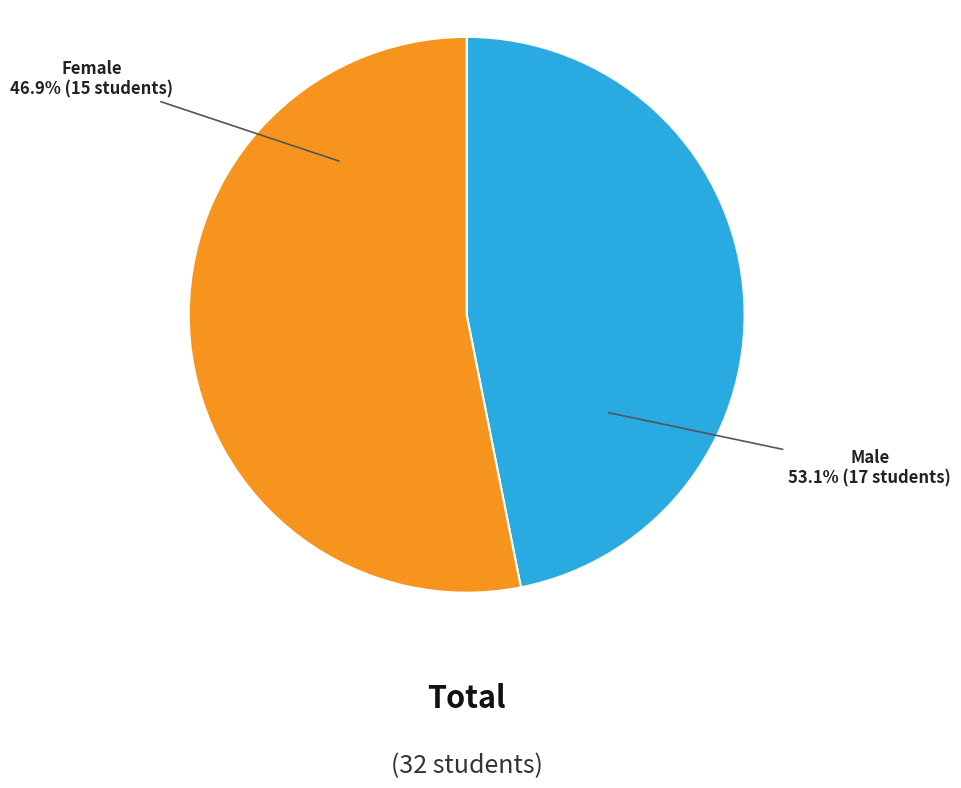

Does any single category account for the majority?

Yes